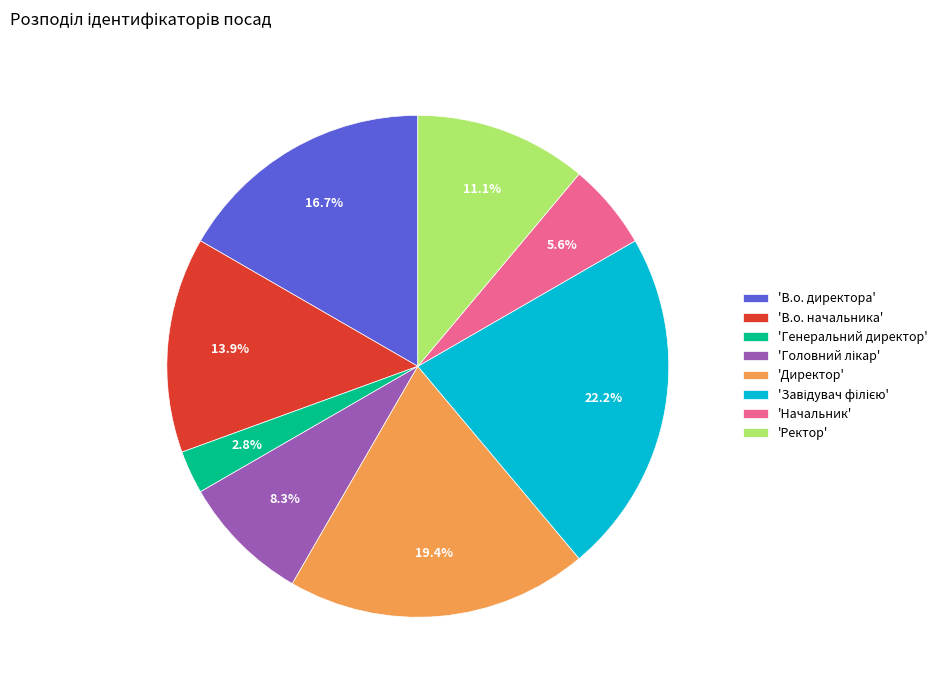

What is the smallest slice in the pie chart?

'Генеральний директор'